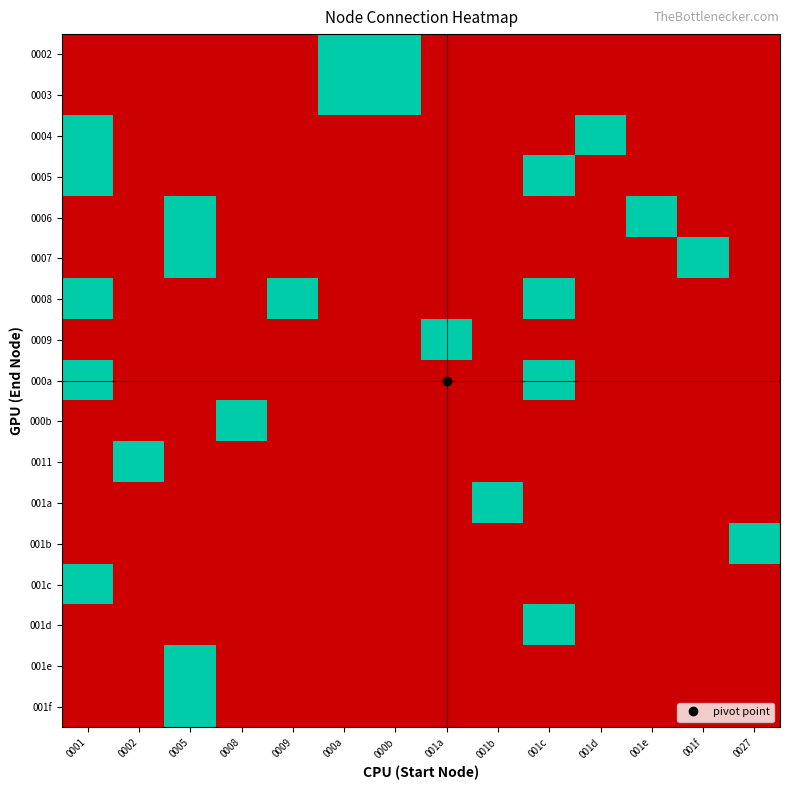

Reading left to right, extract all data points from this chart.

0002: 0001=0	0002=0	0005=0	0008=0	0009=0	000a=1	000b=1	001a=0	001b=0	001c=0	001d=0	001e=0	001f=0	0027=0
0003: 0001=0	0002=0	0005=0	0008=0	0009=0	000a=1	000b=1	001a=0	001b=0	001c=0	001d=0	001e=0	001f=0	0027=0
0004: 0001=1	0002=0	0005=0	0008=0	0009=0	000a=0	000b=0	001a=0	001b=0	001c=0	001d=1	001e=0	001f=0	0027=0
0005: 0001=1	0002=0	0005=0	0008=0	0009=0	000a=0	000b=0	001a=0	001b=0	001c=1	001d=0	001e=0	001f=0	0027=0
0006: 0001=0	0002=0	0005=1	0008=0	0009=0	000a=0	000b=0	001a=0	001b=0	001c=0	001d=0	001e=1	001f=0	0027=0
0007: 0001=0	0002=0	0005=1	0008=0	0009=0	000a=0	000b=0	001a=0	001b=0	001c=0	001d=0	001e=0	001f=1	0027=0
0008: 0001=1	0002=0	0005=0	0008=0	0009=1	000a=0	000b=0	001a=0	001b=0	001c=1	001d=0	001e=0	001f=0	0027=0
0009: 0001=0	0002=0	0005=0	0008=0	0009=0	000a=0	000b=0	001a=1	001b=0	001c=0	001d=0	001e=0	001f=0	0027=0
000a: 0001=1	0002=0	0005=0	0008=0	0009=0	000a=0	000b=0	001a=0	001b=0	001c=1	001d=0	001e=0	001f=0	0027=0
000b: 0001=0	0002=0	0005=0	0008=1	0009=0	000a=0	000b=0	001a=0	001b=0	001c=0	001d=0	001e=0	001f=0	0027=0
0011: 0001=0	0002=1	0005=0	0008=0	0009=0	000a=0	000b=0	001a=0	001b=0	001c=0	001d=0	001e=0	001f=0	0027=0
001a: 0001=0	0002=0	0005=0	0008=0	0009=0	000a=0	000b=0	001a=0	001b=1	001c=0	001d=0	001e=0	001f=0	0027=0
001b: 0001=0	0002=0	0005=0	0008=0	0009=0	000a=0	000b=0	001a=0	001b=0	001c=0	001d=0	001e=0	001f=0	0027=1
001c: 0001=1	0002=0	0005=0	0008=0	0009=0	000a=0	000b=0	001a=0	001b=0	001c=0	001d=0	001e=0	001f=0	0027=0
001d: 0001=0	0002=0	0005=0	0008=0	0009=0	000a=0	000b=0	001a=0	001b=0	001c=1	001d=0	001e=0	001f=0	0027=0
001e: 0001=0	0002=0	0005=1	0008=0	0009=0	000a=0	000b=0	001a=0	001b=0	001c=0	001d=0	001e=0	001f=0	0027=0
001f: 0001=0	0002=0	0005=1	0008=0	0009=0	000a=0	000b=0	001a=0	001b=0	001c=0	001d=0	001e=0	001f=0	0027=0